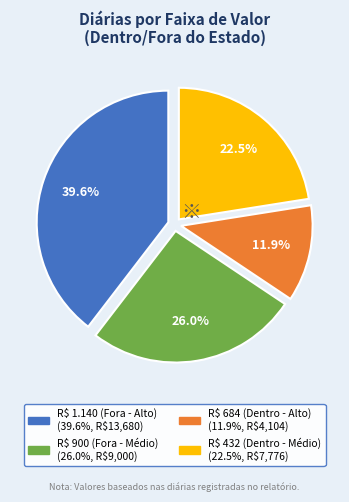

Is there a majority slice in this chart?

No